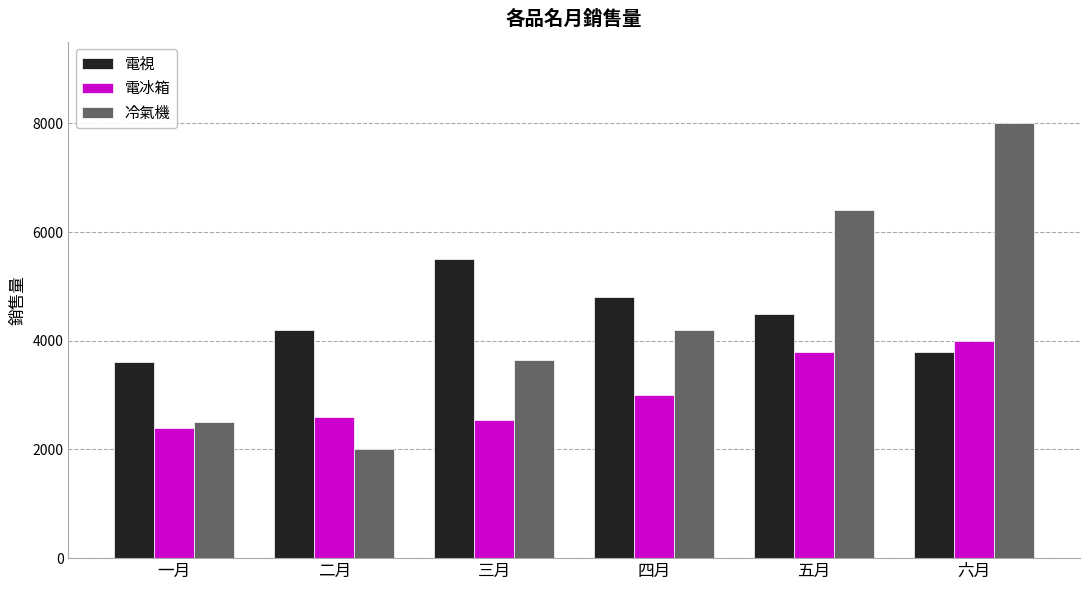

Rank the categories by 冷氣機 value from lowest to highest.

二月, 一月, 三月, 四月, 五月, 六月